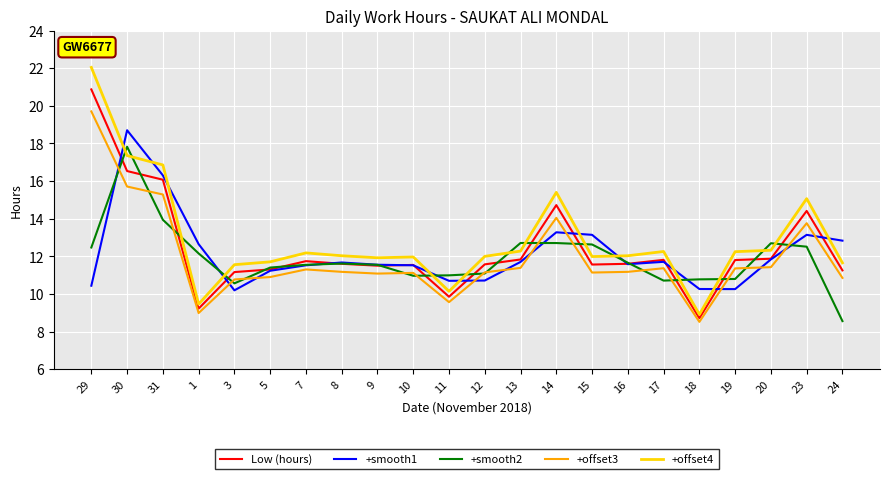

Is the value of +offset3 at 20 greater than the value of +offset4 at 10?

No